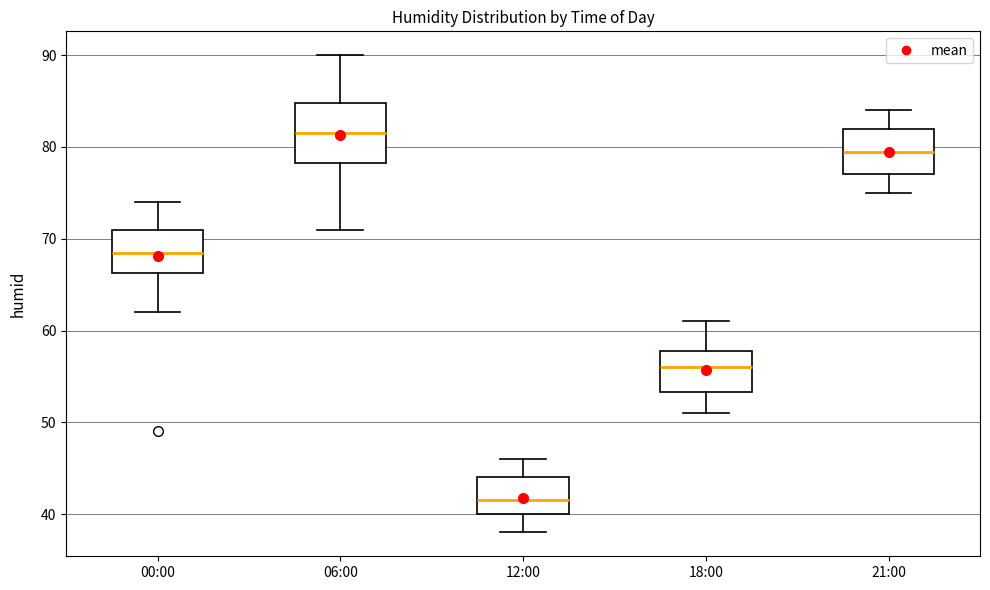

Which box has the lowest median line?

12:00